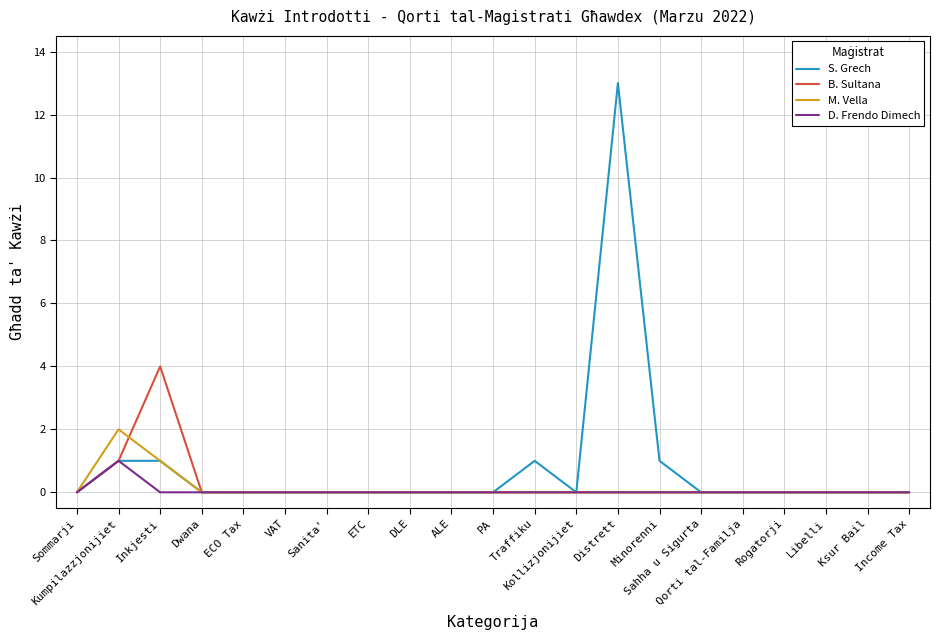

Rank the series by their maximum value, from highest to lowest.

S. Grech, B. Sultana, M. Vella, D. Frendo Dimech